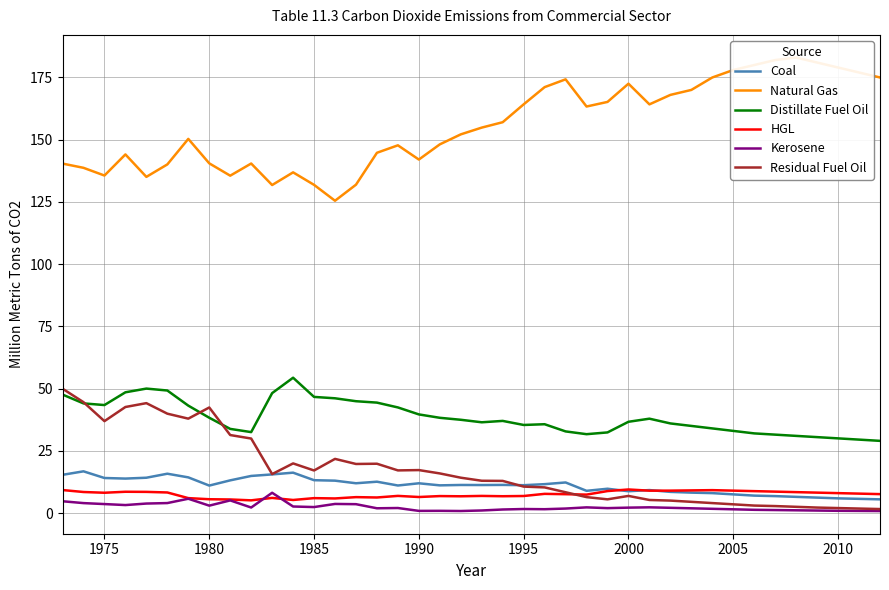

What is the minimum value for Distillate Fuel Oil?

29.0